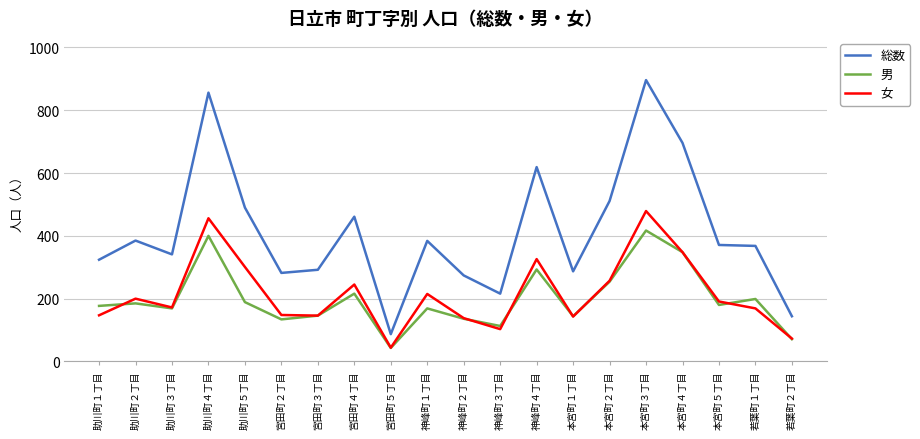

What is the difference between the 男 values at 神峰町１丁目 and 本宮町５丁目?

11